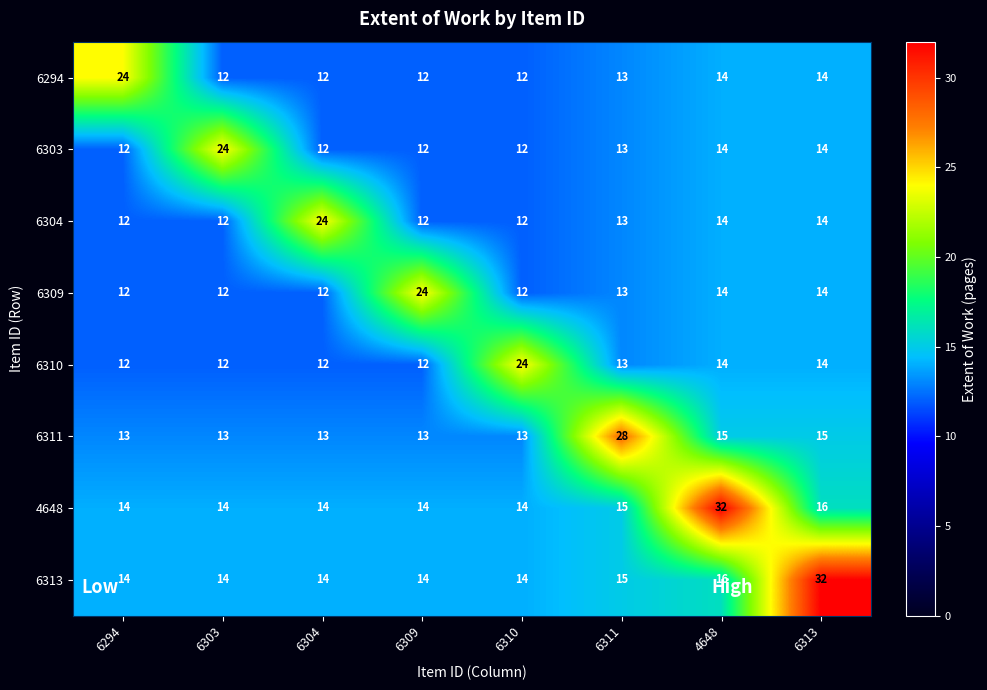

Where does the 6294 series first go above 13?

6294